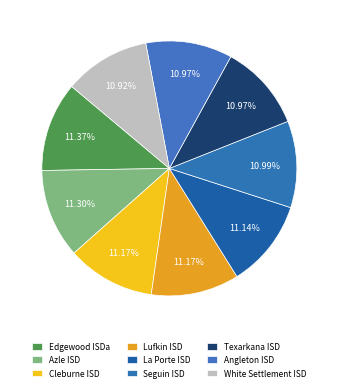

To the nearest percent, what is the average slice percentage?

11%